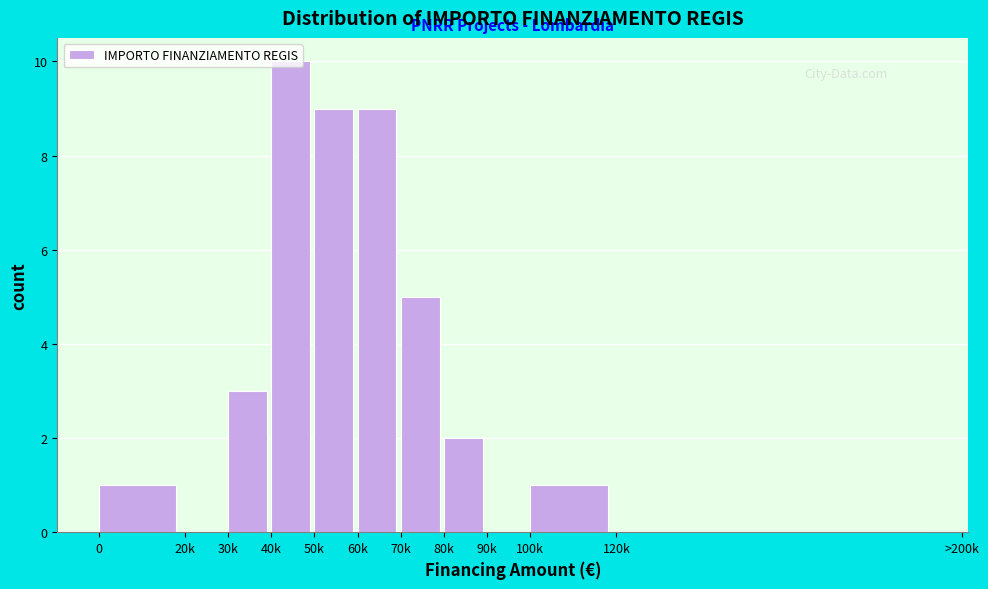

Approximately how many times larger is the value at 0 compared to 100k?

1.0